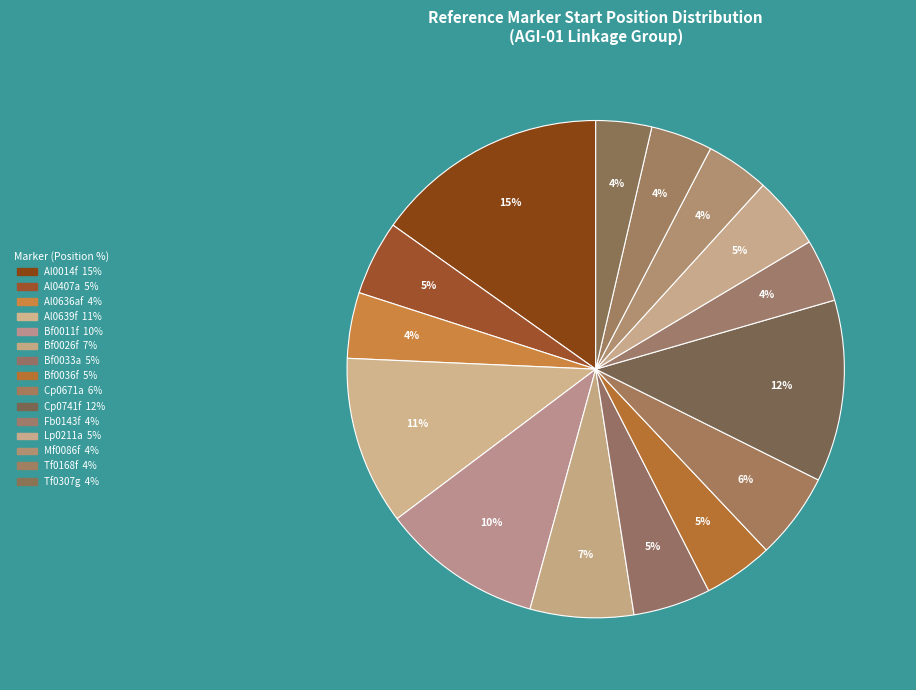

To the nearest percent, what portion does Tf0307g represent?

4%